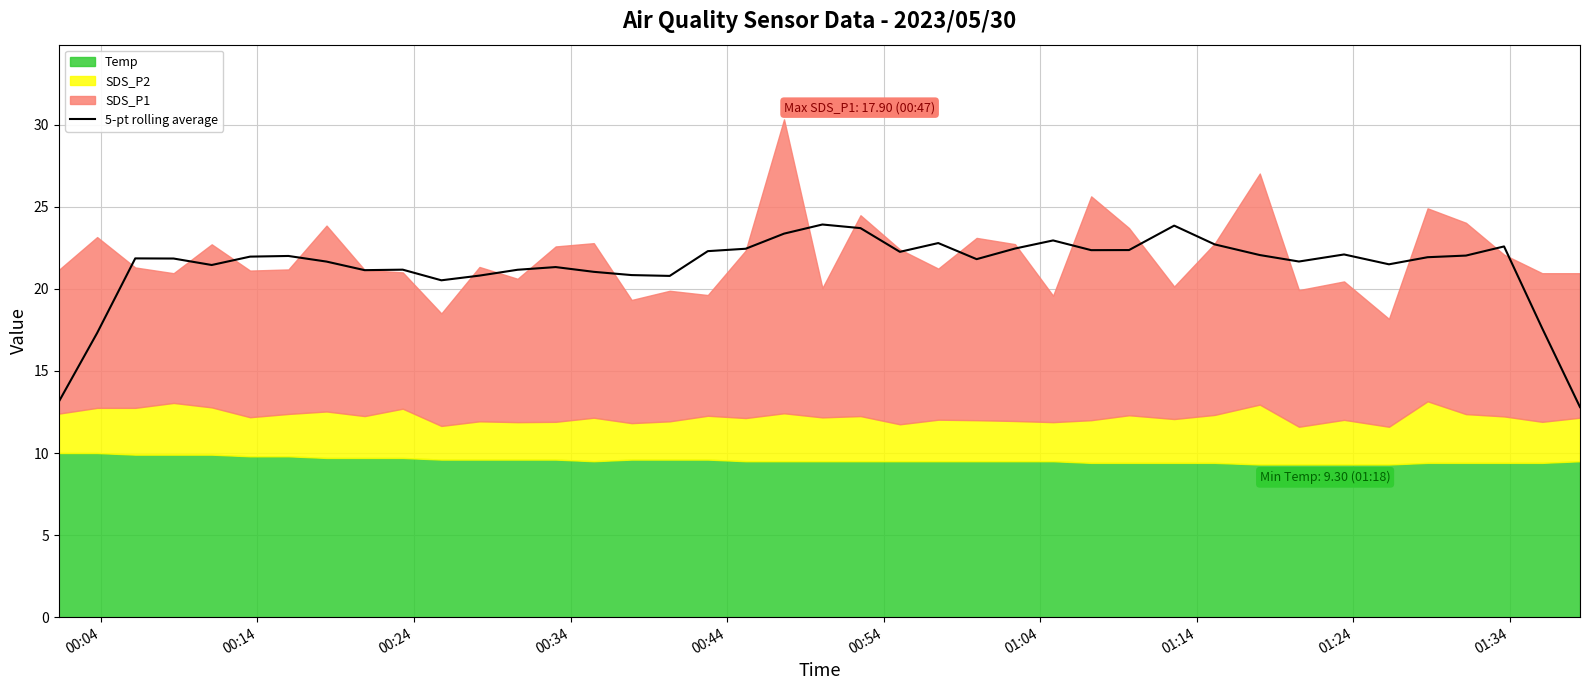

Reading right to left, extract all data points from this chart.

12.8	17.6	22.6	22.0	21.9	21.5	22.1	21.7	22.1	22.7	23.8	22.4	22.4	22.9	22.5	21.8	22.8	22.3	23.7	23.9	23.4	22.4	22.3	20.8	20.8	21.0	21.3	21.2	20.8	20.5	21.2	21.1	21.7	22.0	22.0	21.5	21.8	21.9	17.3	13.1